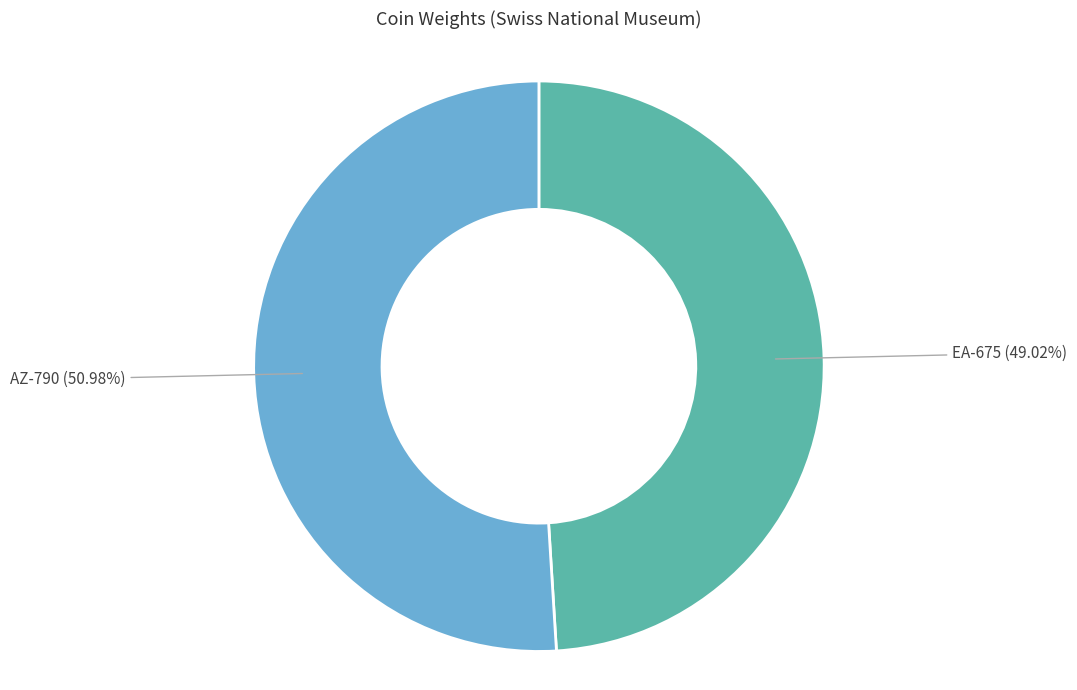

How much of the chart is everything except AZ-790?

49.0%